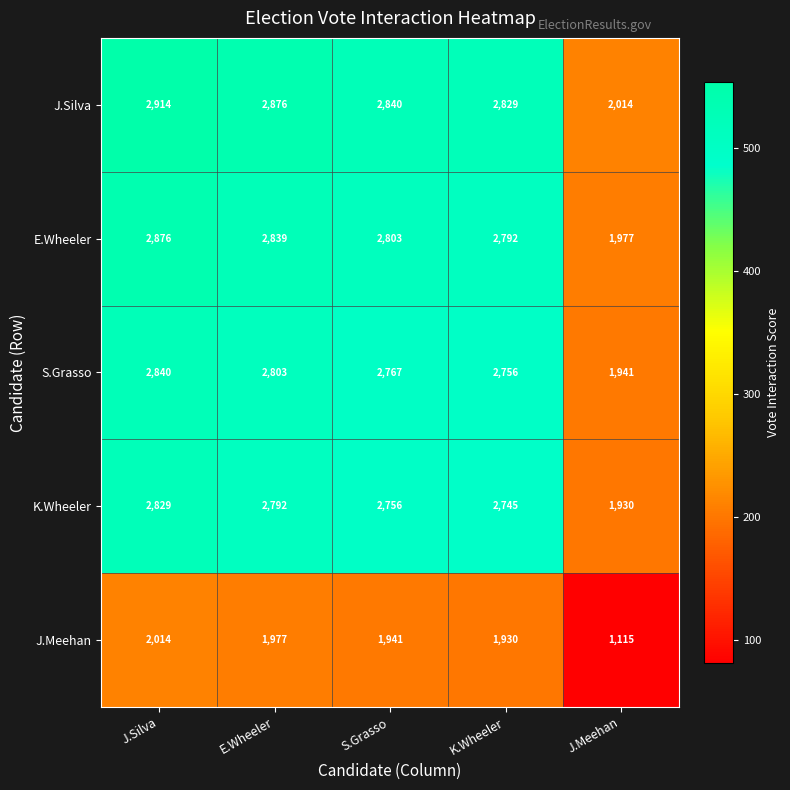

At which label does S.Grasso first exceed 2767?

J.Silva